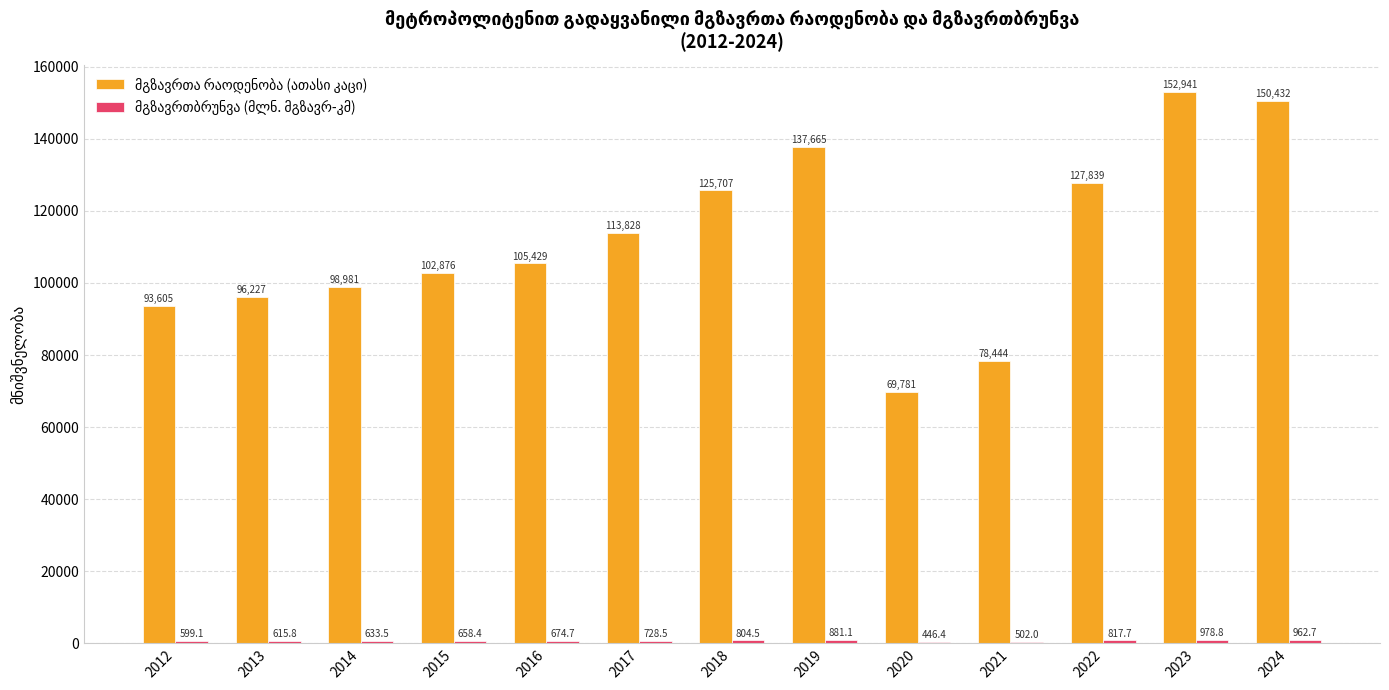

Which category has the highest value across all series?

2023